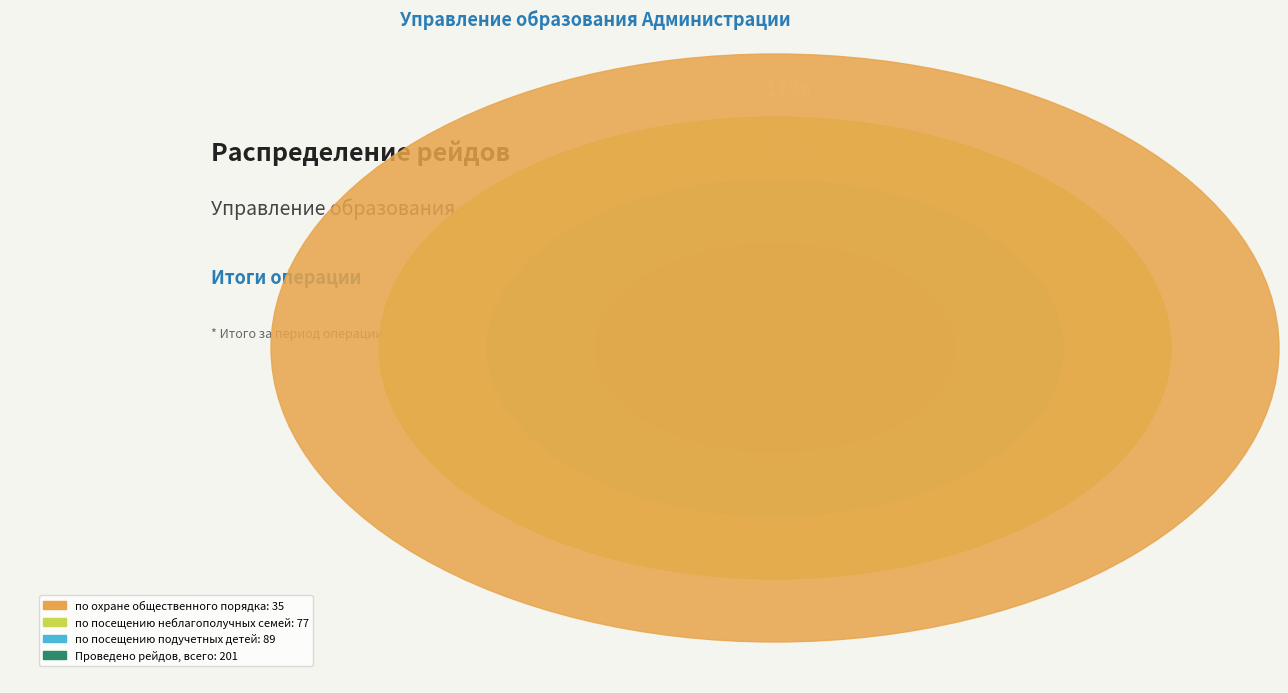

Which slice is the largest?

Проведено рейдов всего (201)